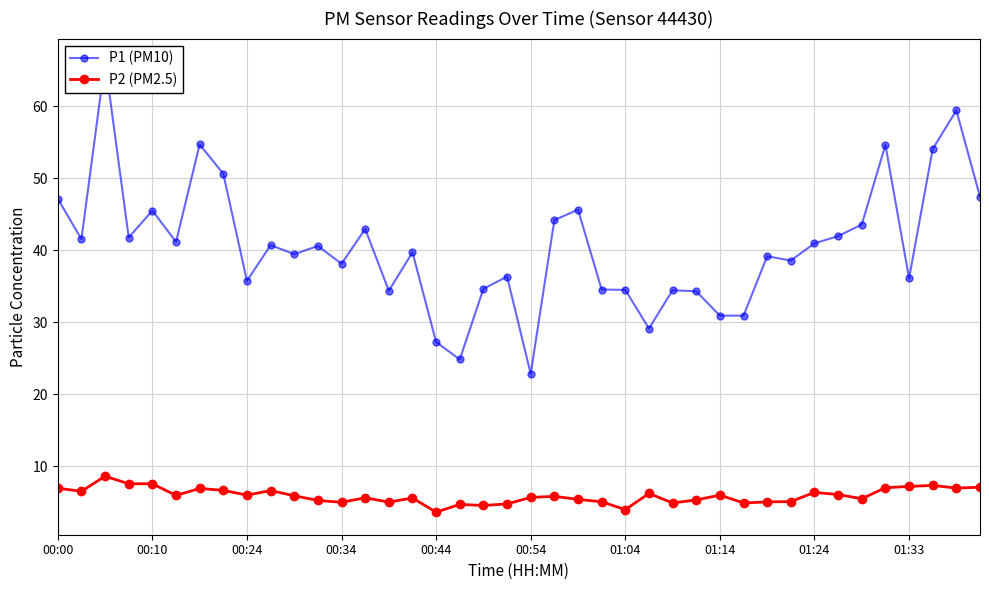

True or false: P2 (PM2.5) has more than 0 points higher than both neighbors.

True